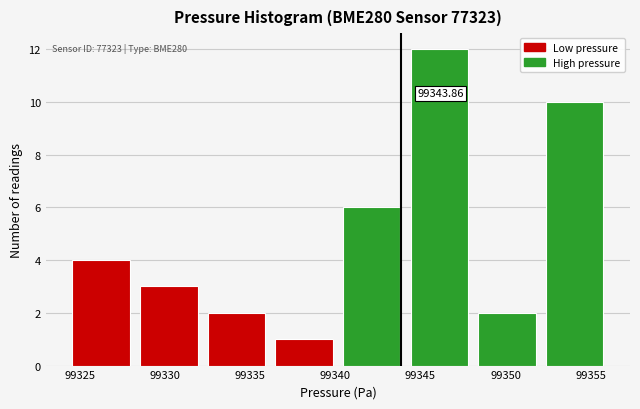

Which range on the x-axis has the tallest bar?

99344.0 to 99348.0